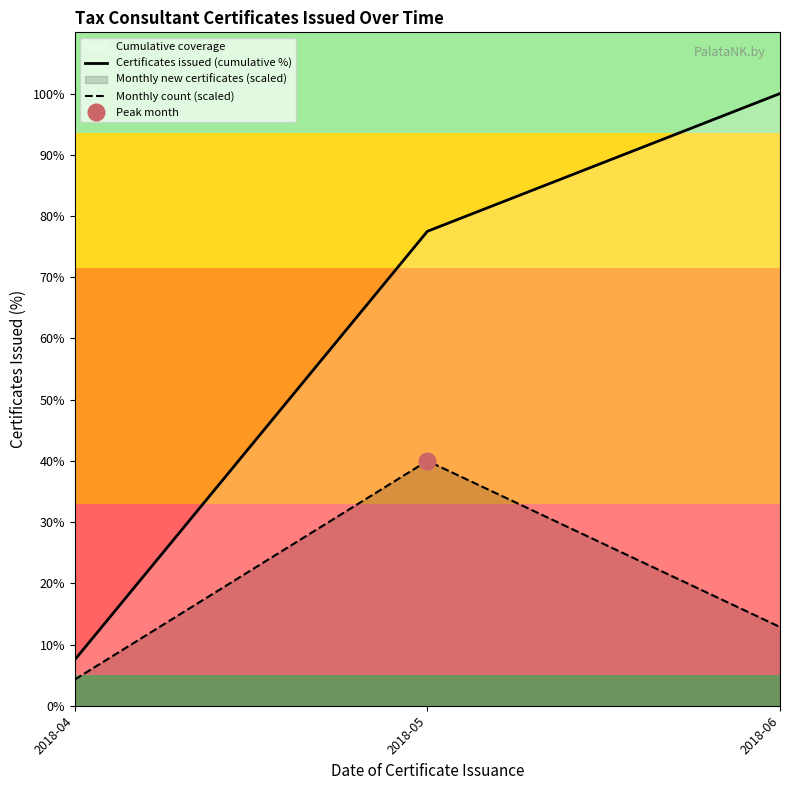

The Certificates issued (cumulative %) series shows 100.0 at 2018-06. True or false?

True